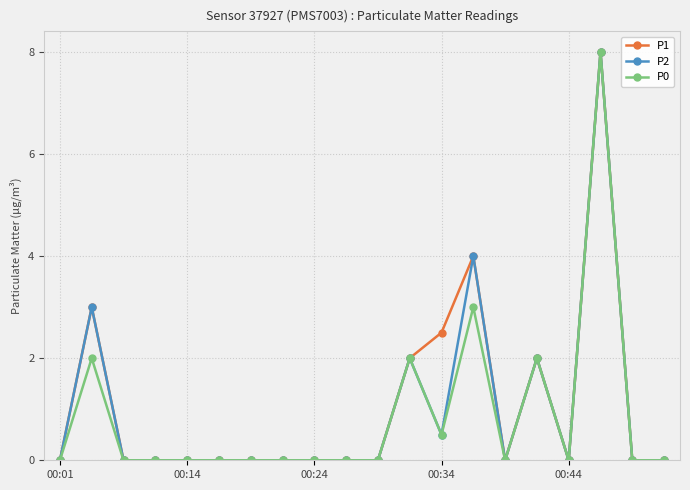

What is the greatest value displayed?

8.0